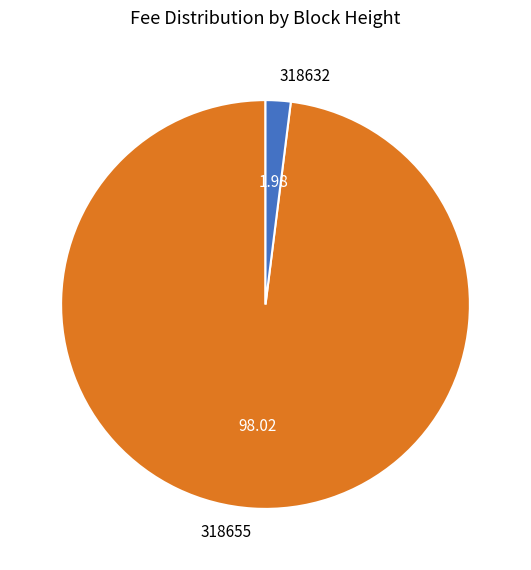

Count the number of slices in the pie.

2